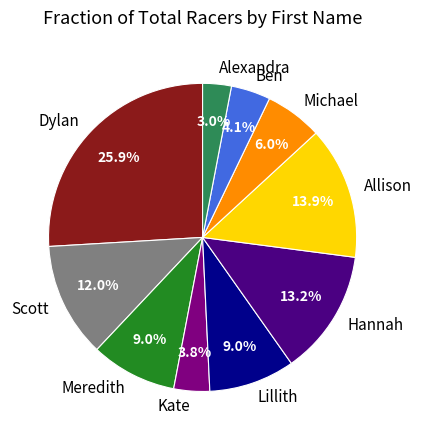

True or false: Allison accounts for 25% of the total.

False